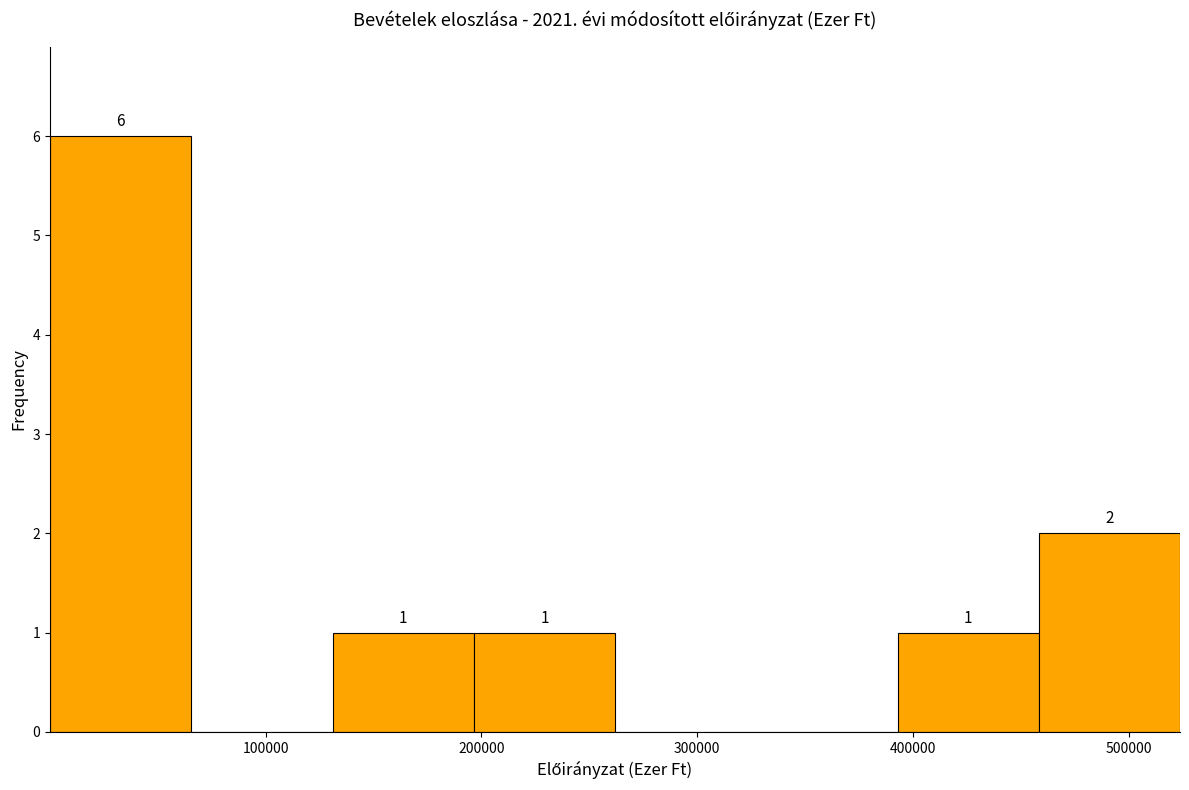

Which range on the x-axis has the tallest bar?

0 to 70000